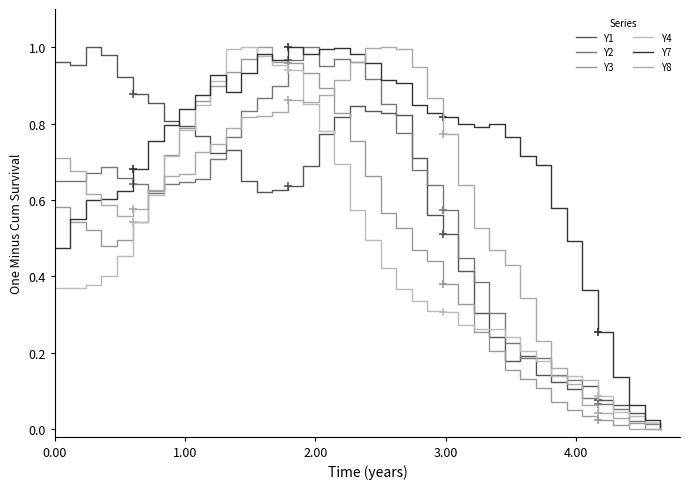

What is the value of the Y2 point at the 8th from the left?

0.6